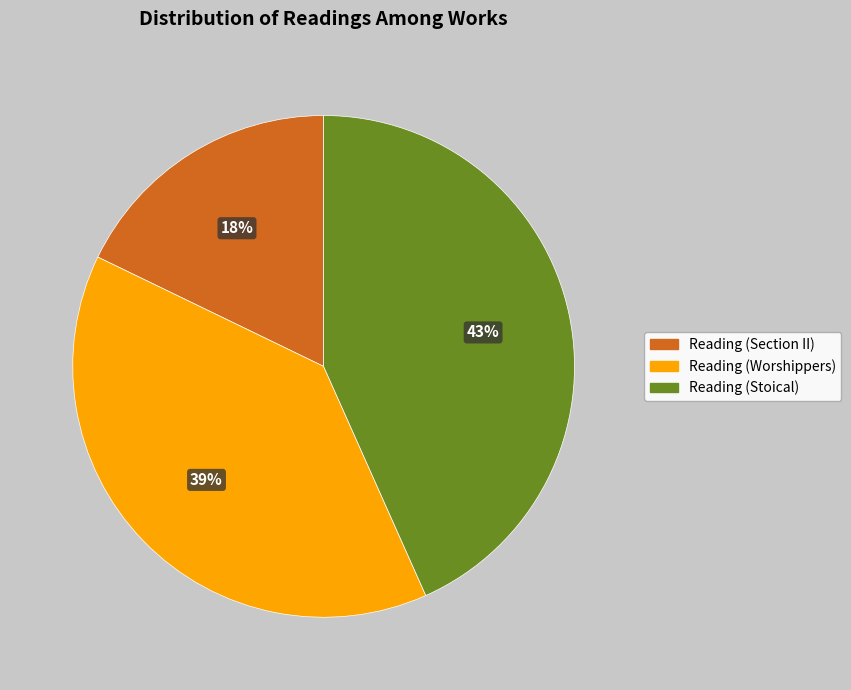

Rank the categories by value from highest to lowest.

Reading (Stoical), Reading (Worshippers), Reading (Section II)